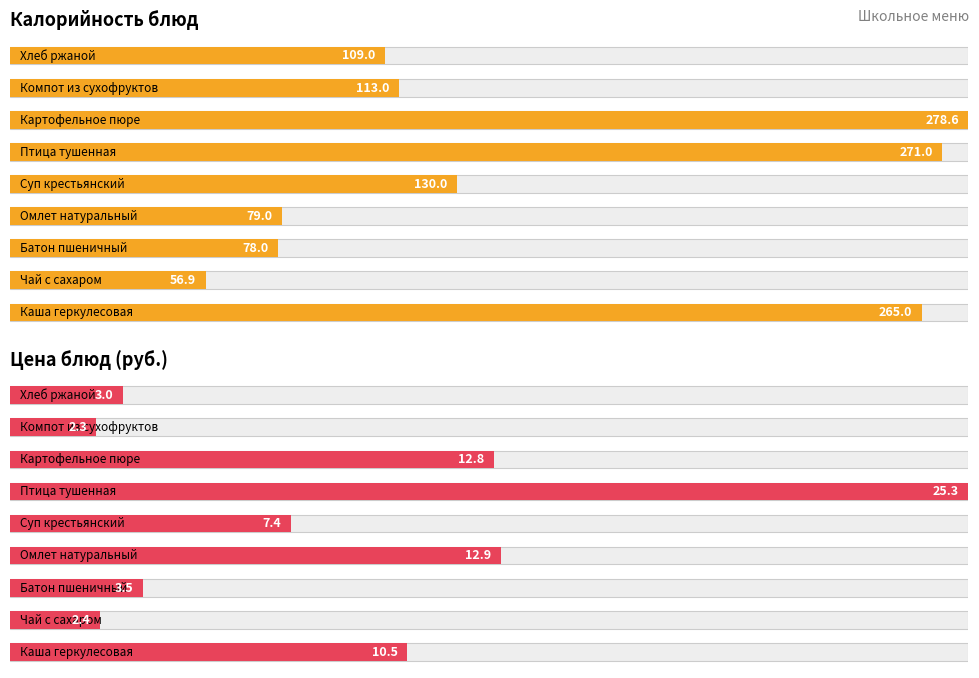

At which label does Калорийность reach its minimum?

Чай с сахаром